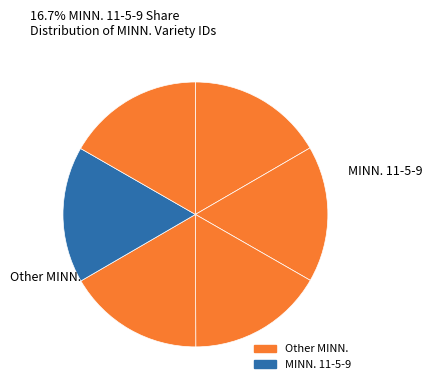

How many slices are in this pie chart?

6